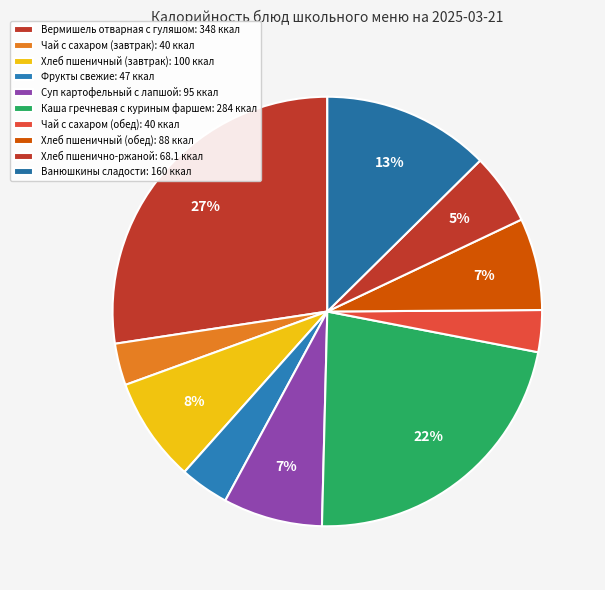

How many slices are in this pie chart?

10